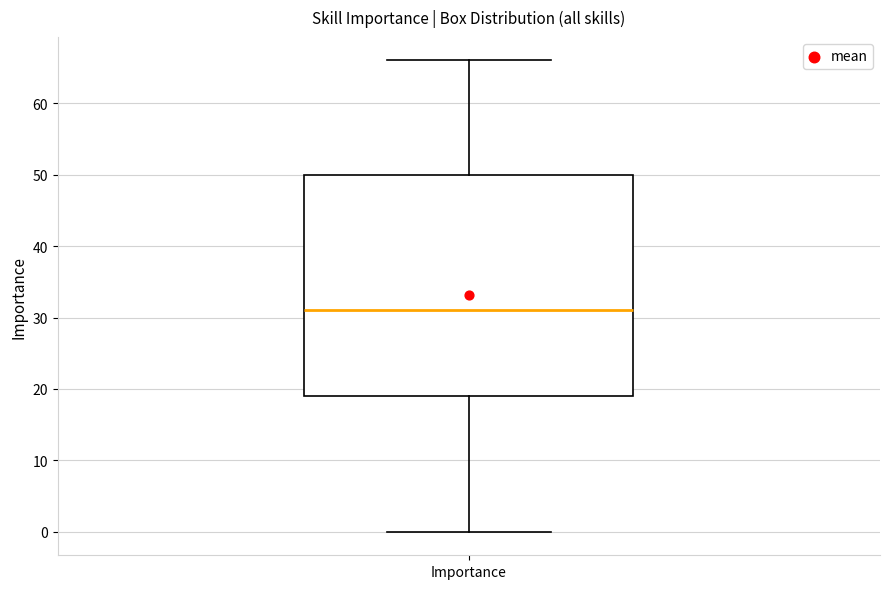

Read this box plot against the y-axis: the position of the median line, the range covered by the box, and the ends of both whiskers. The values are not printed on the chart, so give them approximately, as read against the axis.

median 31, box 19 to 50, whiskers 0 to 66